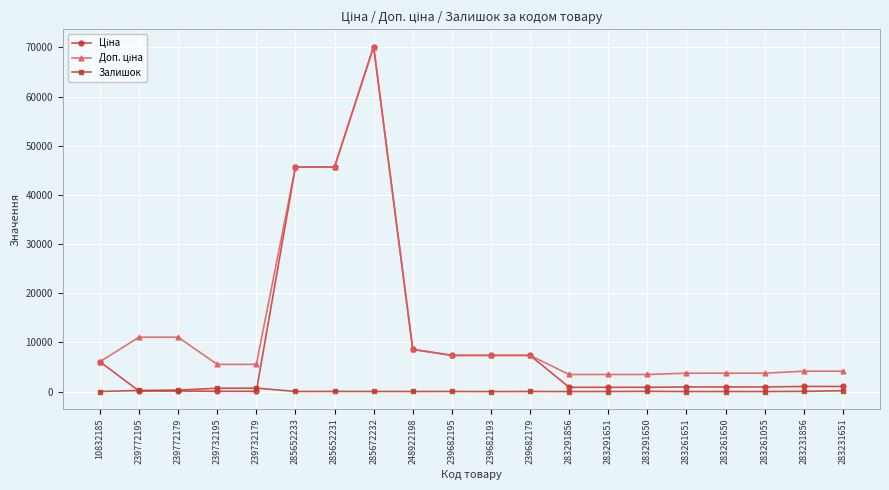

At which category is the sum across all series the highest?

285672232